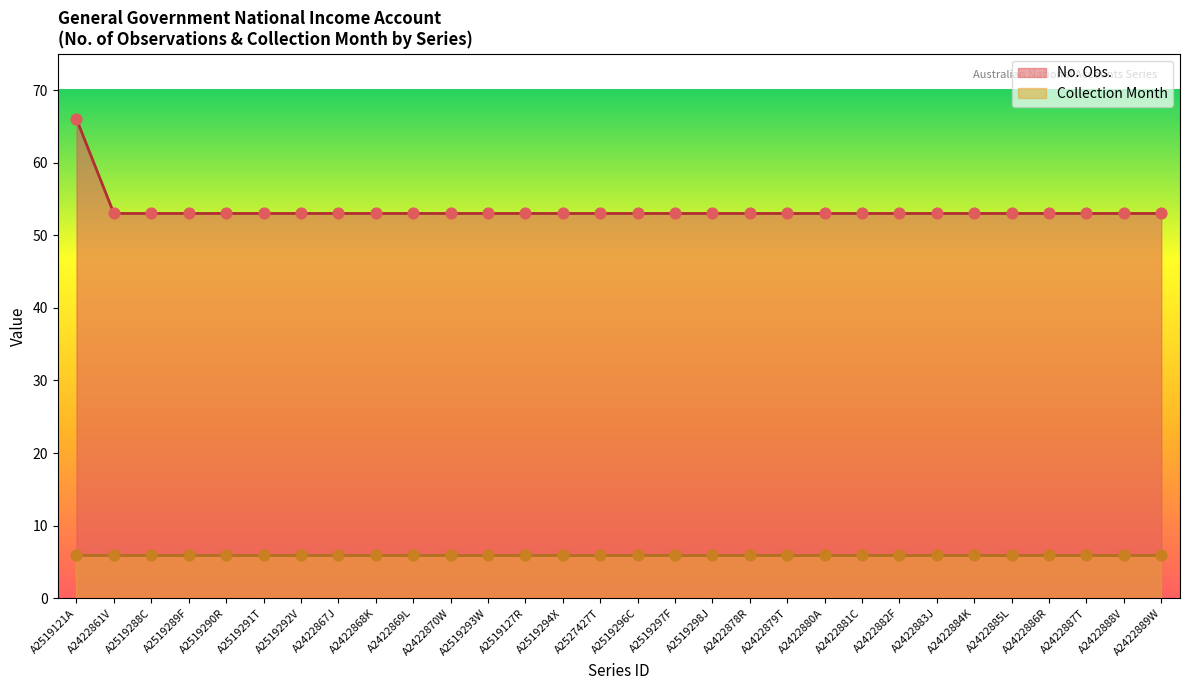

Approximately how many times larger is the value at A2422868K compared to A2519290R?

1.0